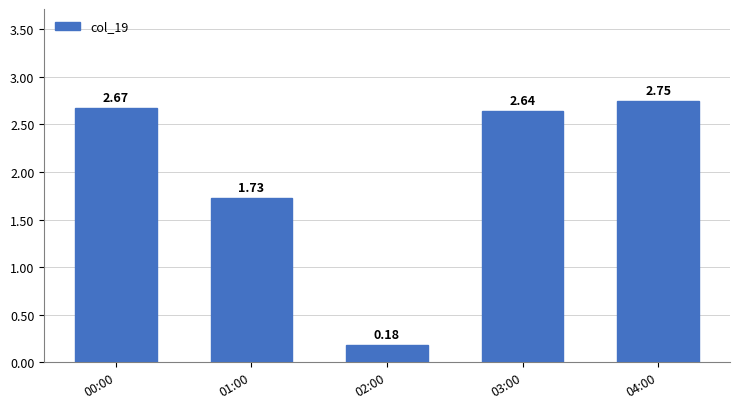

What is the ratio of the value at 00:00 to the value at 03:00?

1.0